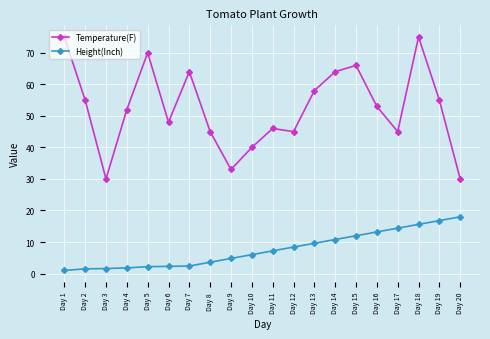

True or false: Height(Inch) and Temperature(F) cross at least once.

False